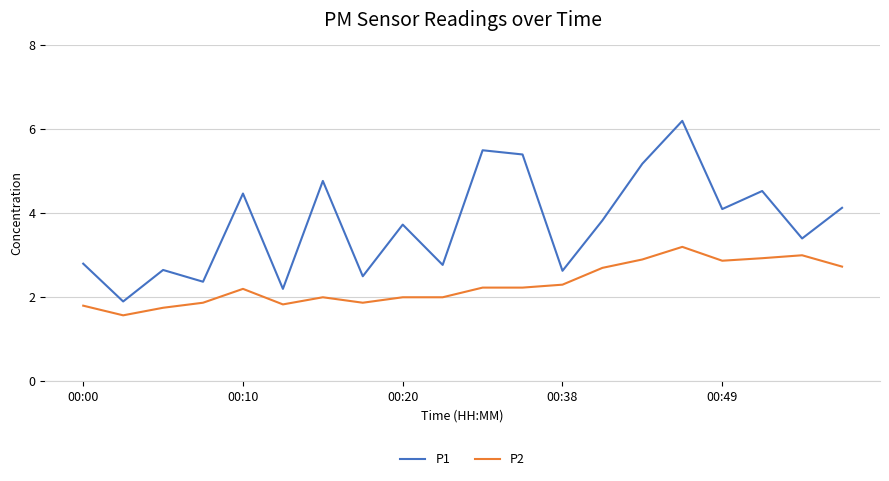

Which series has the largest total across all categories?

P1